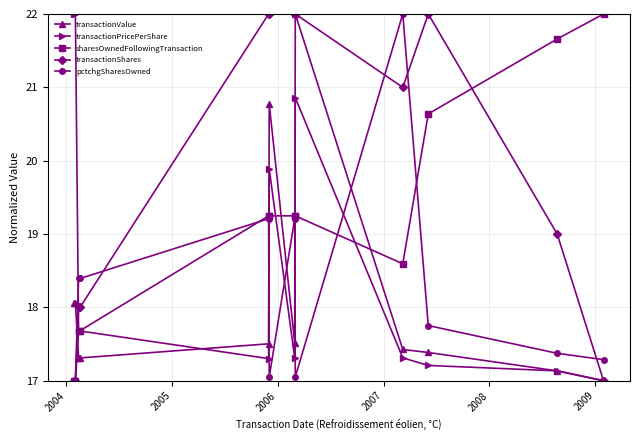

What is the highest value of the transactionValue series?

22.0